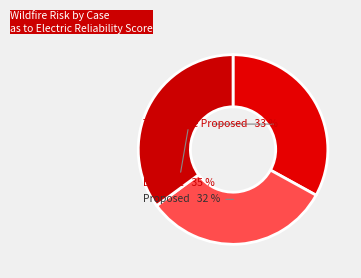

Count the number of slices in the pie.

3